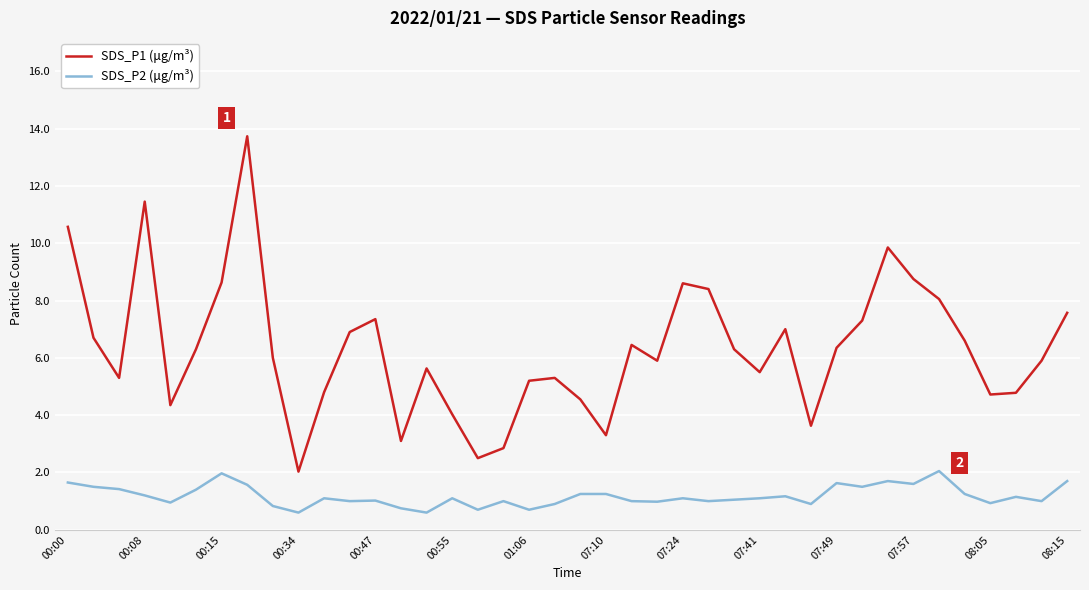

Which series has the widest spread of values?

SDS_P1 (μg/m³)